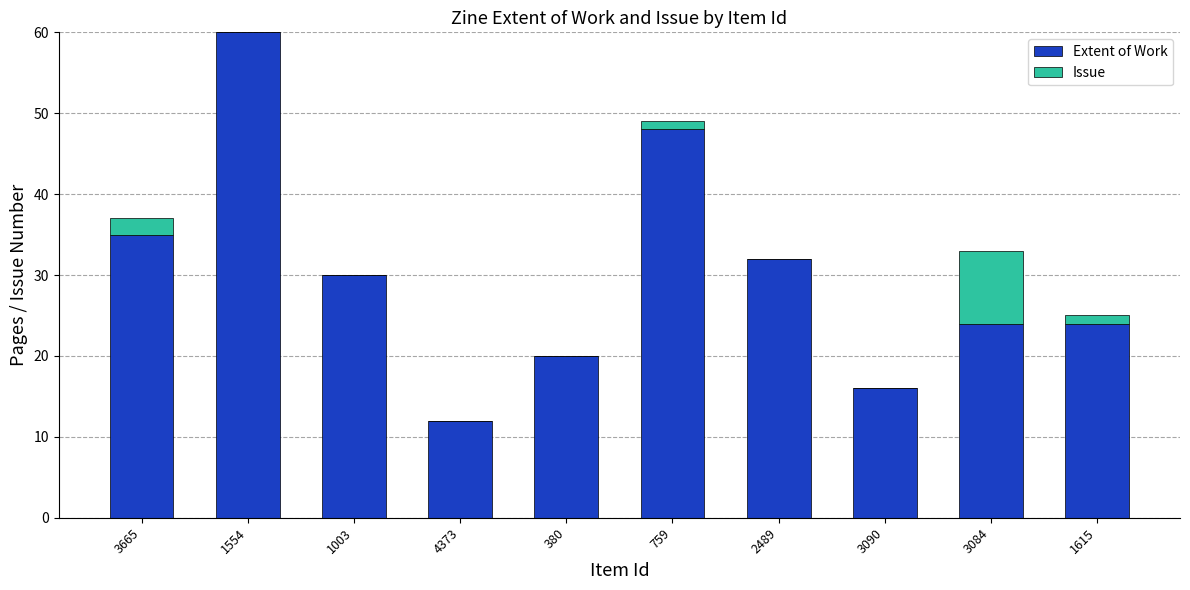

What is the approximate value of Extent of Work at 3084?

24